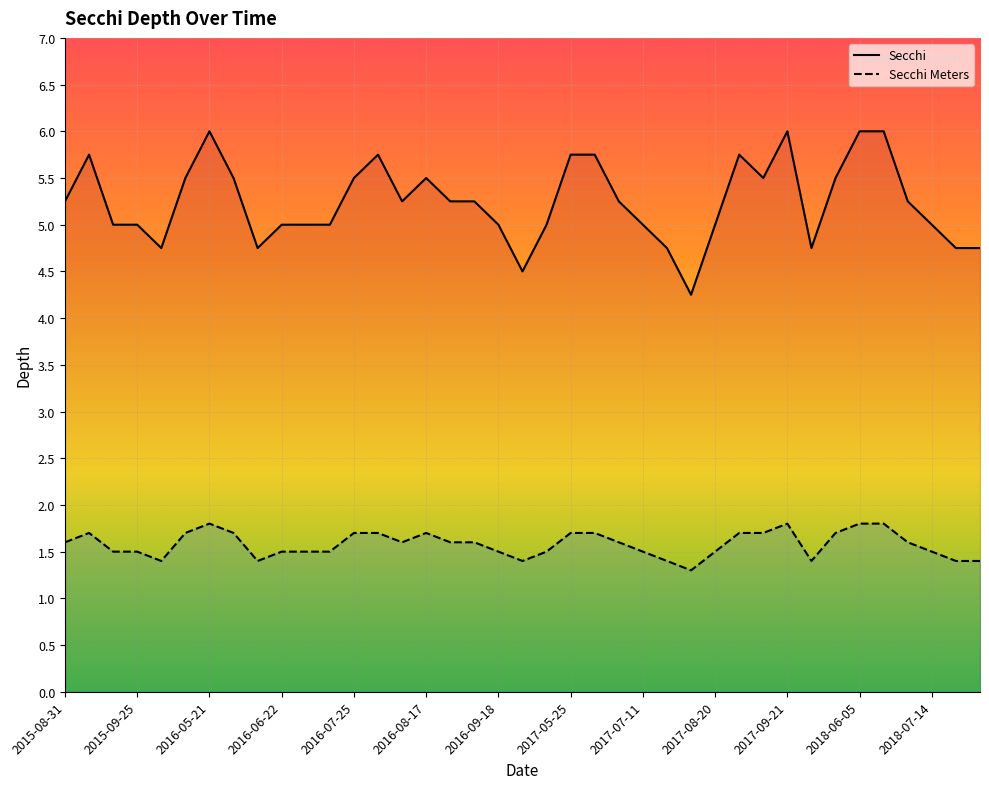

What is the sum of the Secchi Meters values at 2016-08-01 and 2015-08-31?

3.3